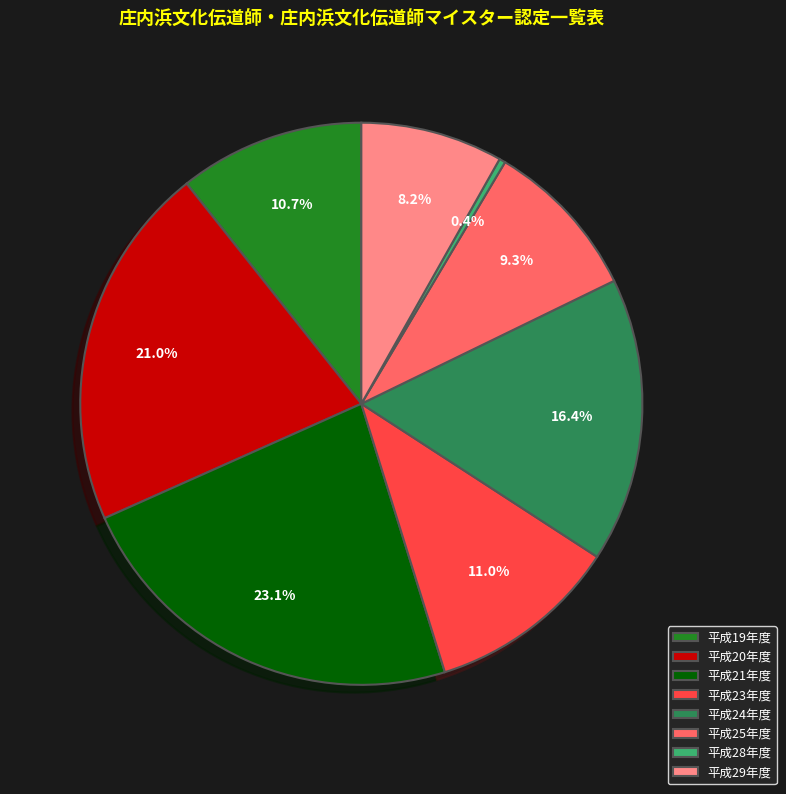

How many segments does this pie chart have?

8